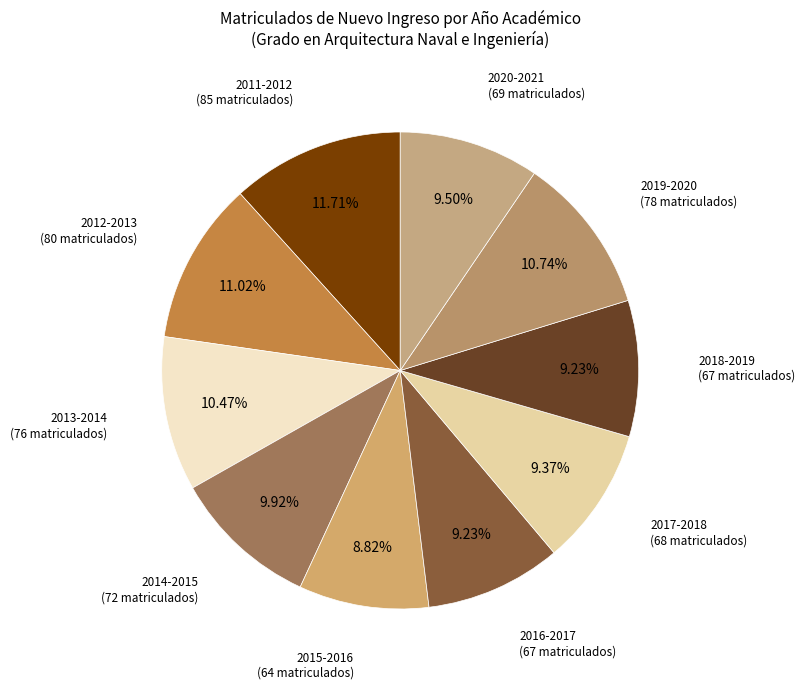

Count the number of slices in the pie.

10